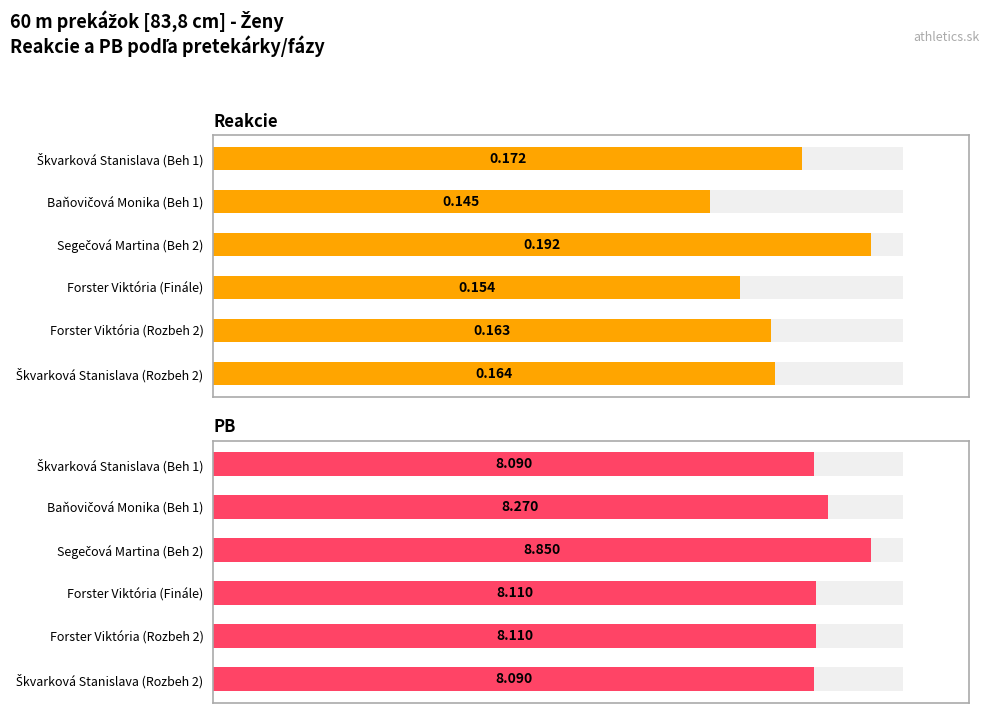

Rank the series at Škvarková Stanislava (Beh 1) from lowest to highest value.

Reakcie, PB